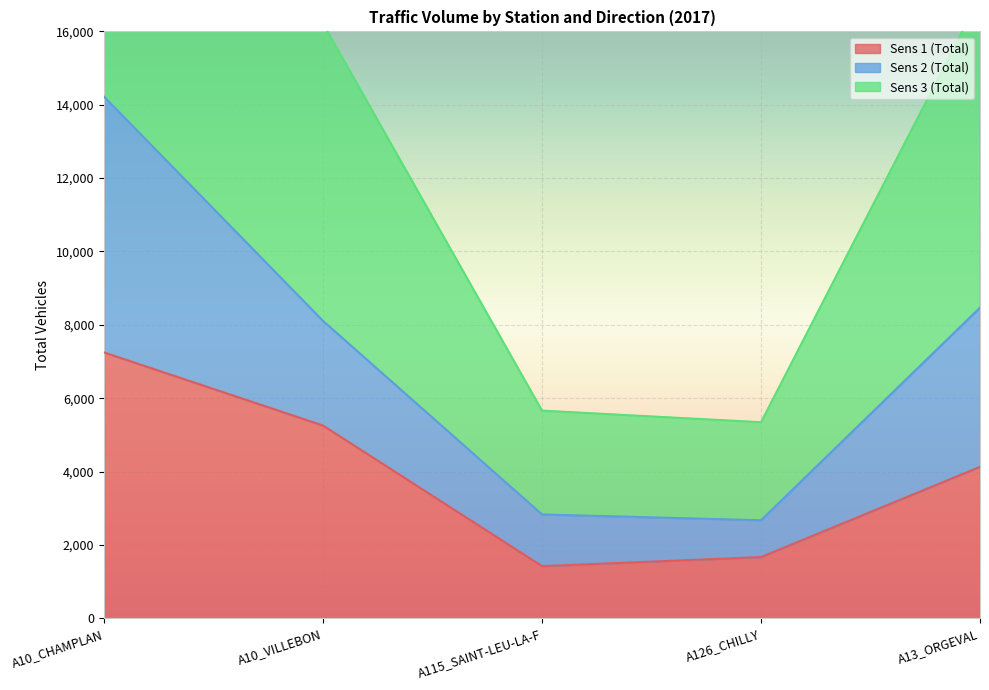

At which label does Sens 1 (Total) reach its peak?

A10_CHAMPLAN